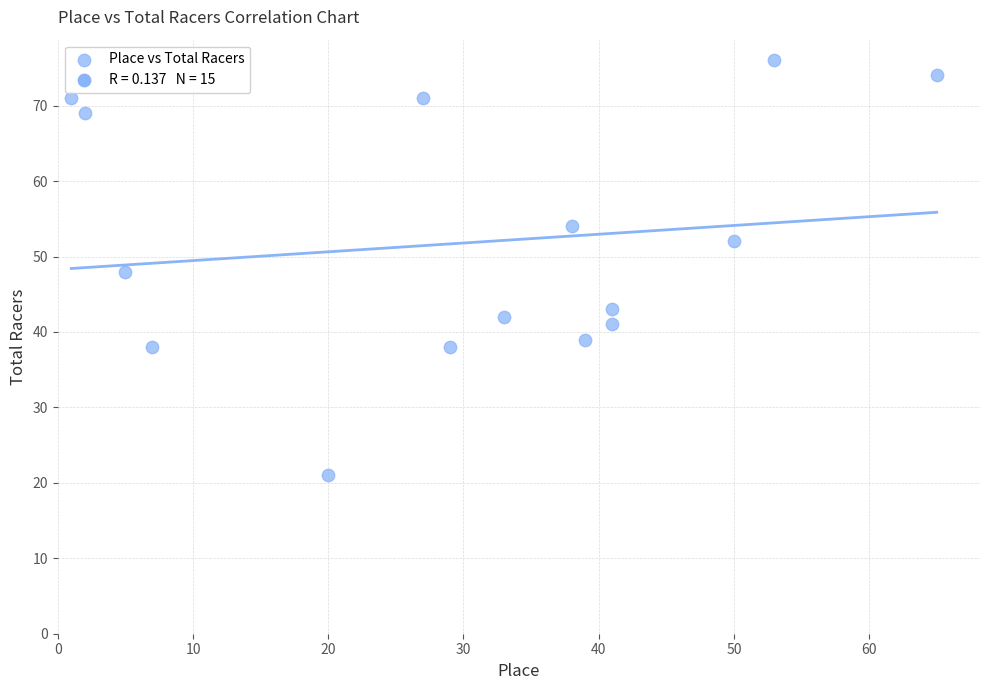

What is the range of Y values (max minus min)?

55